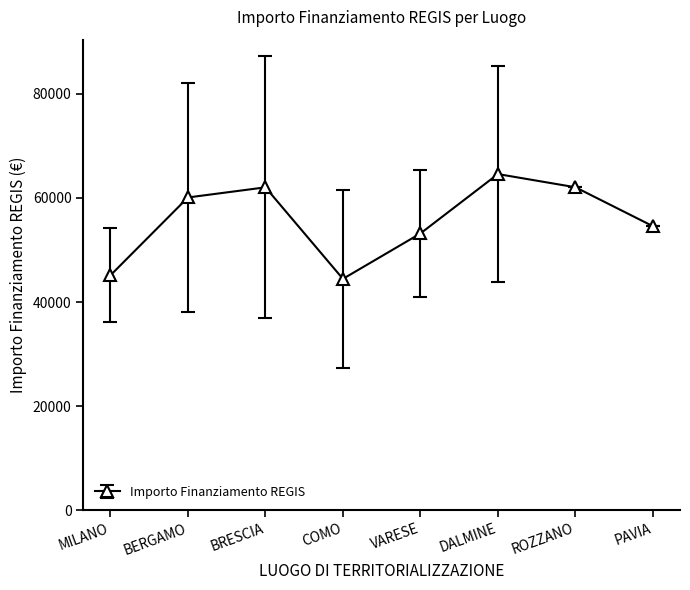

What is the change in value from DALMINE to PAVIA?

-10019.1